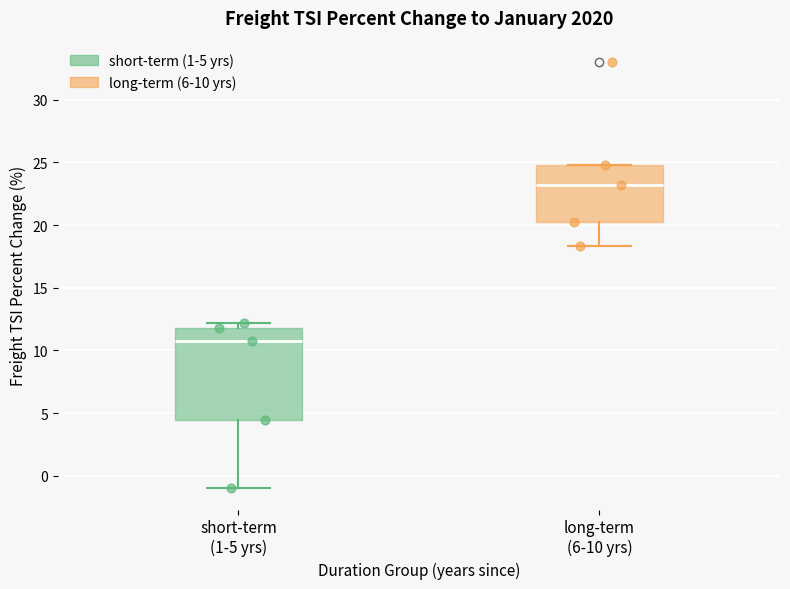

Reading left to right, read every box against the y-axis: the position of its median line, the range the box covers, and the ends of its whiskers. The values are not printed on the chart, so give them approximately, as read against the axis.

short-term (1-5 yrs): median 10.5, box 4.5 to 12.0, whiskers -1.0 to 12.0 (just above the box's upper edge)
long-term (6-10 yrs): median 23.0, box 20.0 to 25.0, whiskers 18.5 to 25.0